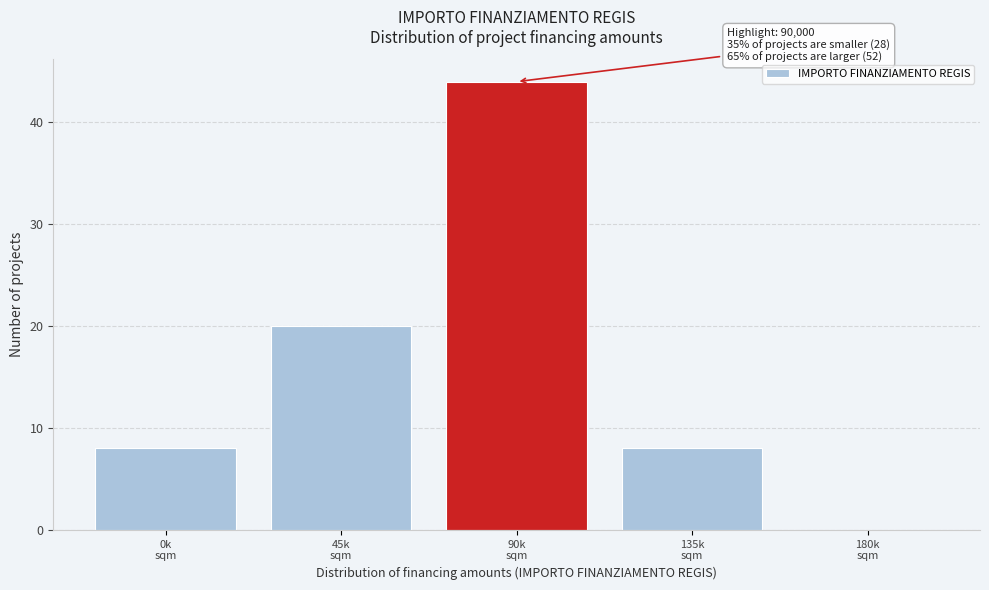

What is the greatest value displayed?

44